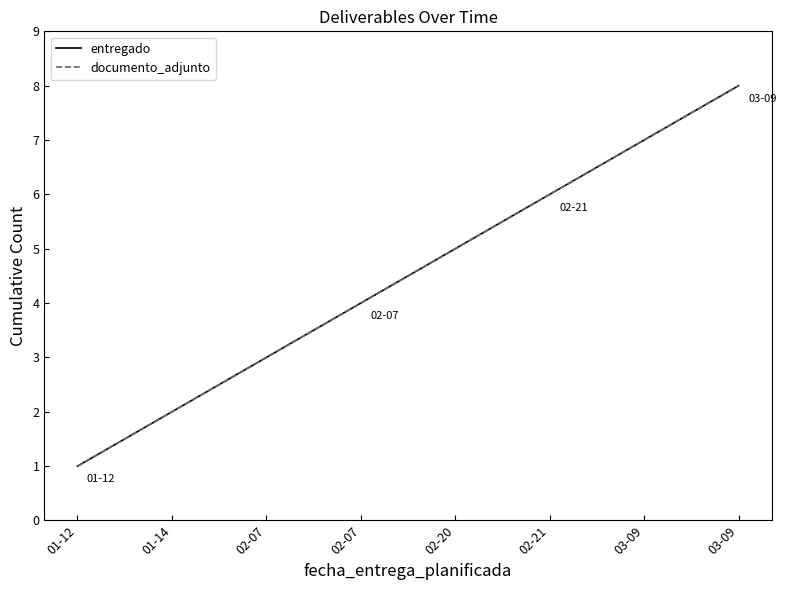

Which series has the largest total across all categories?

entregado